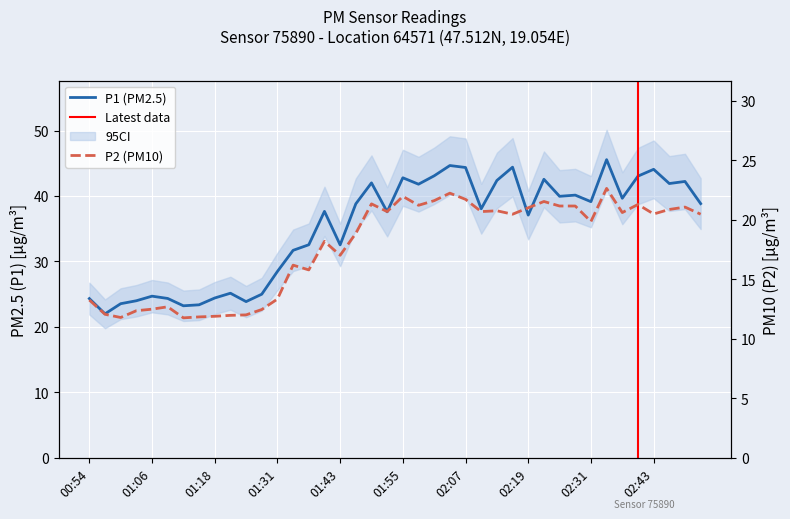

Which series has the largest total across all categories?

P1